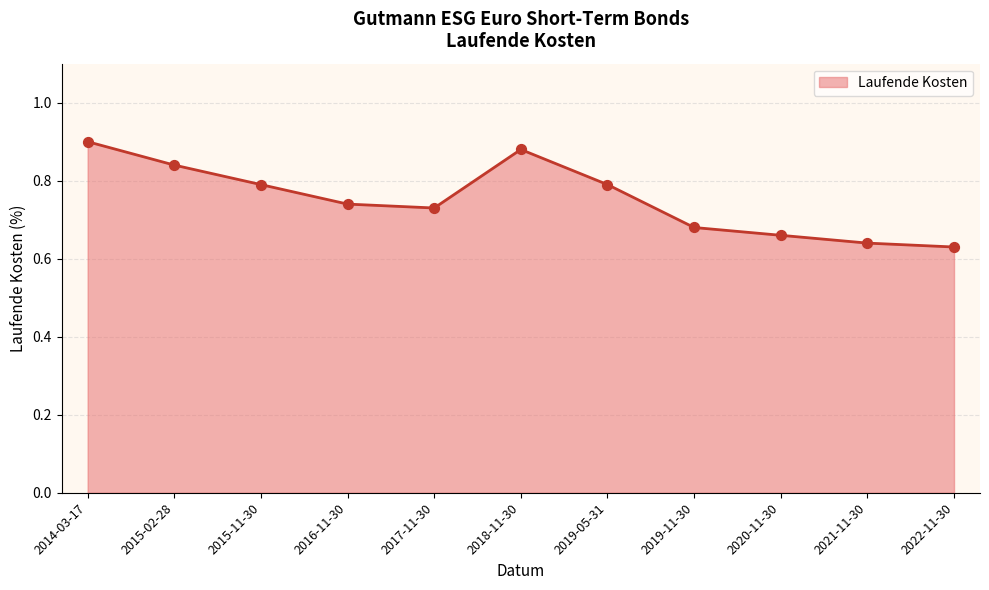

Between 2019-05-31 and 2014-03-17, which is larger?

2014-03-17